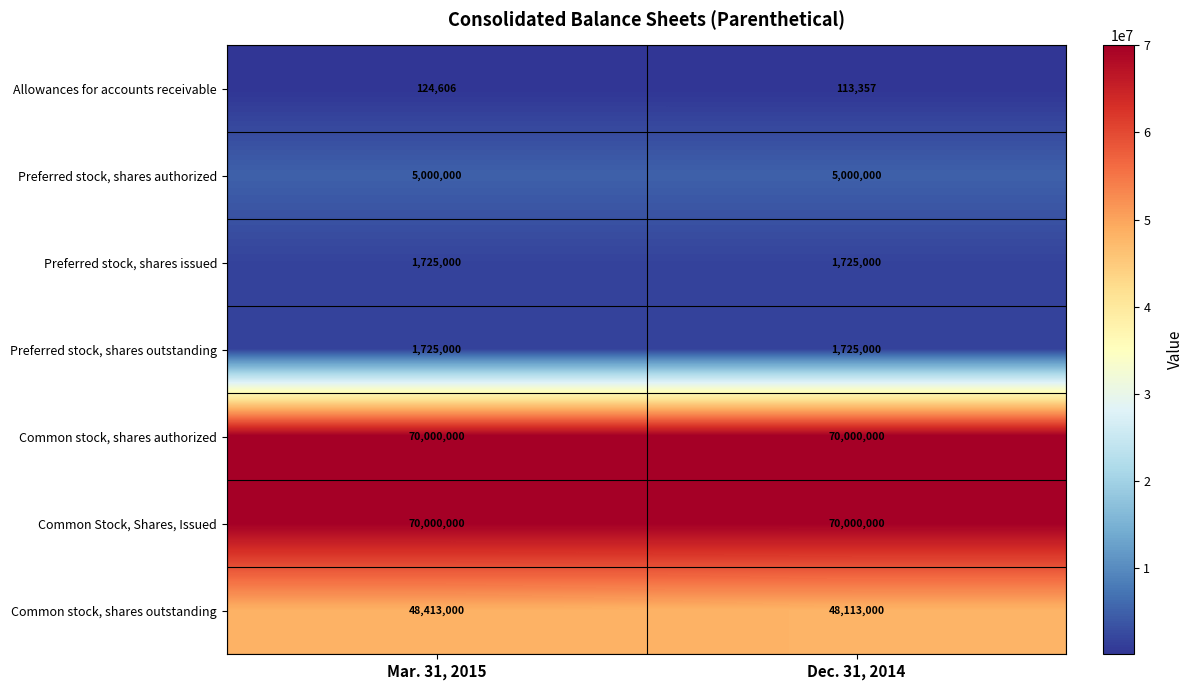

Count the number of categories in the chart.

2